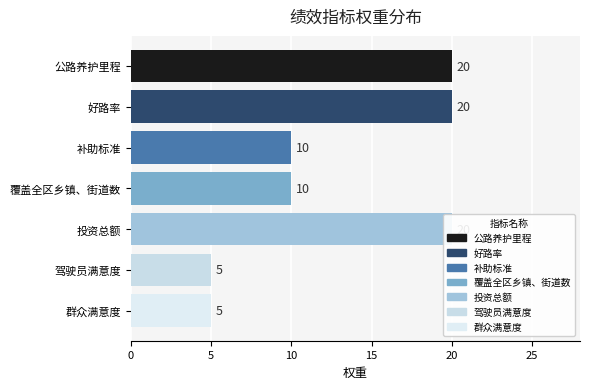

What is the difference between the values at 覆盖全区乡镇、街道数 and 驾驶员满意度?

5